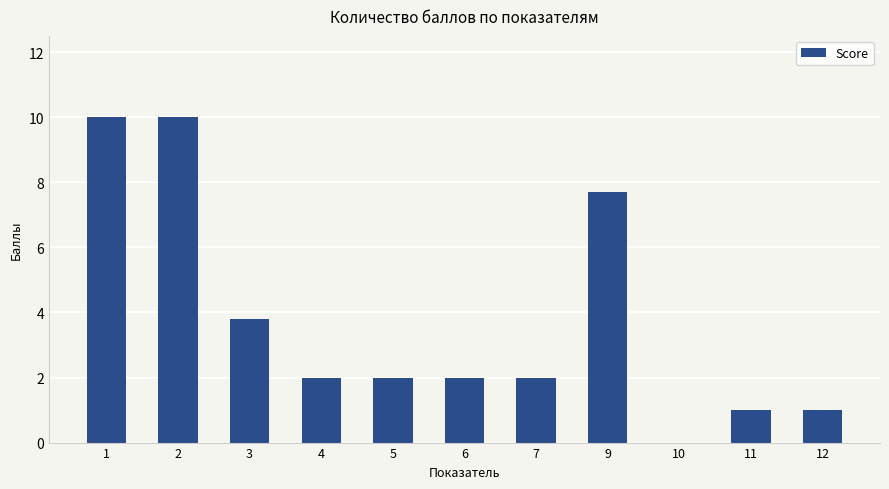

What is the sum of the values at 3 and 12?

4.8